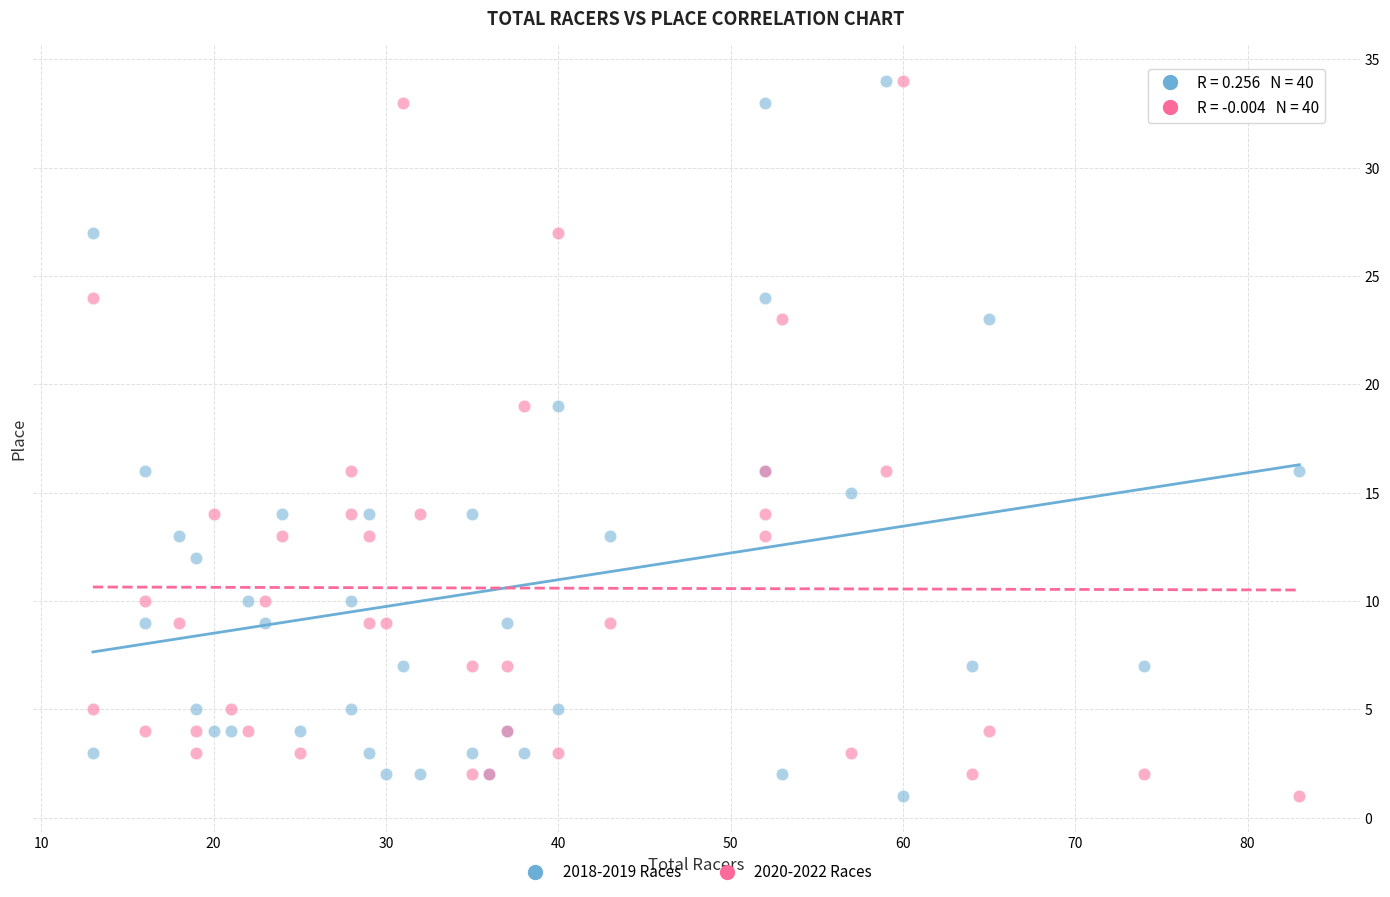

What is the X range (max minus min) for the scatter plot?

70